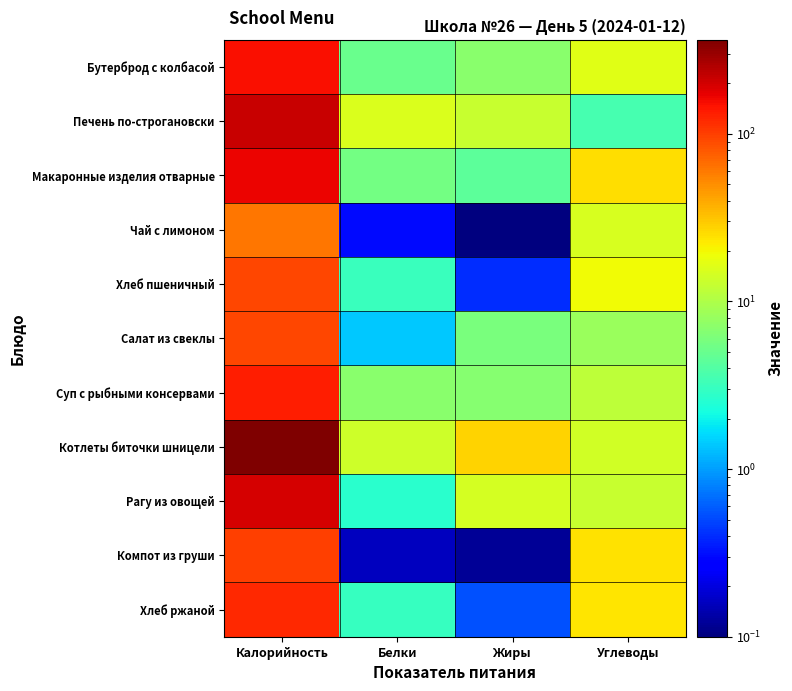

At how many categories does at least one series exceed 305?

1